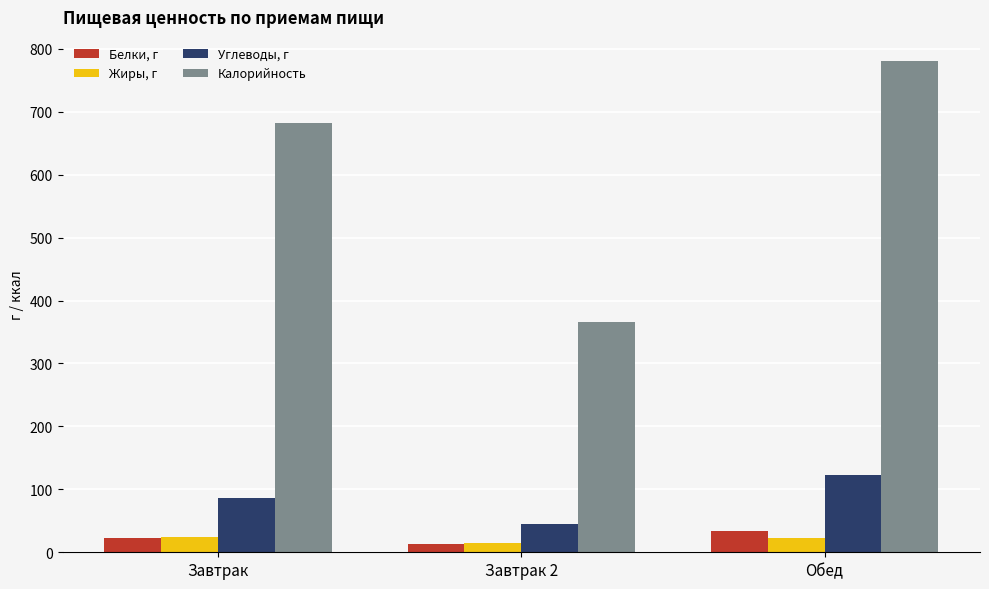

Is it true that Углеводы, г equals 192.5 at Обед?

False